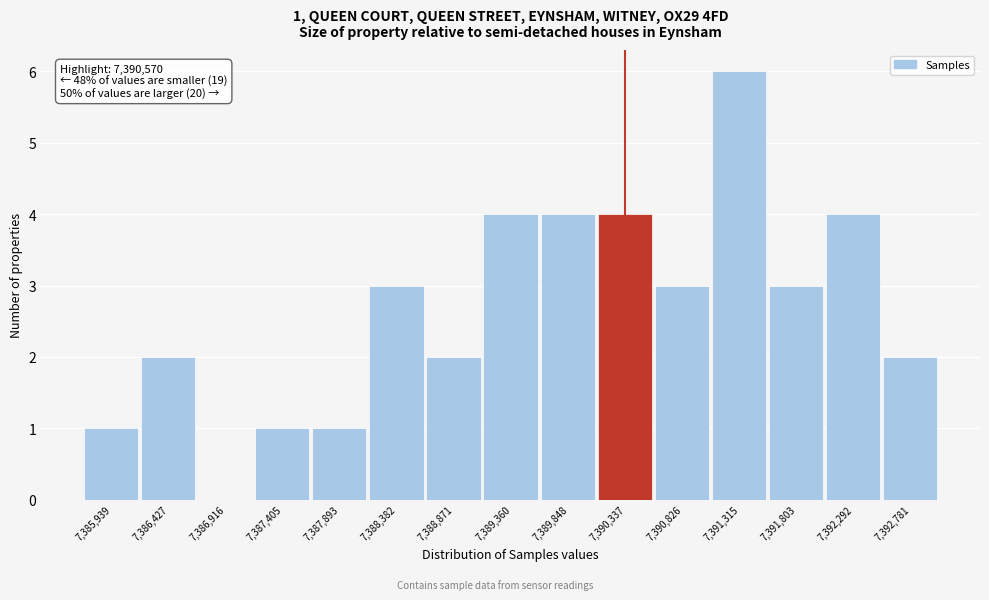

Reading left to right, extract all data points from this chart.

7,385,939=1	7,386,427=2	7,386,916=0	7,387,405=1	7,387,893=1	7,388,382=3	7,388,871=2	7,389,360=4	7,389,848=4	7,390,337=4	7,390,826=3	7,391,315=6	7,391,803=3	7,392,292=4	7,392,781=2